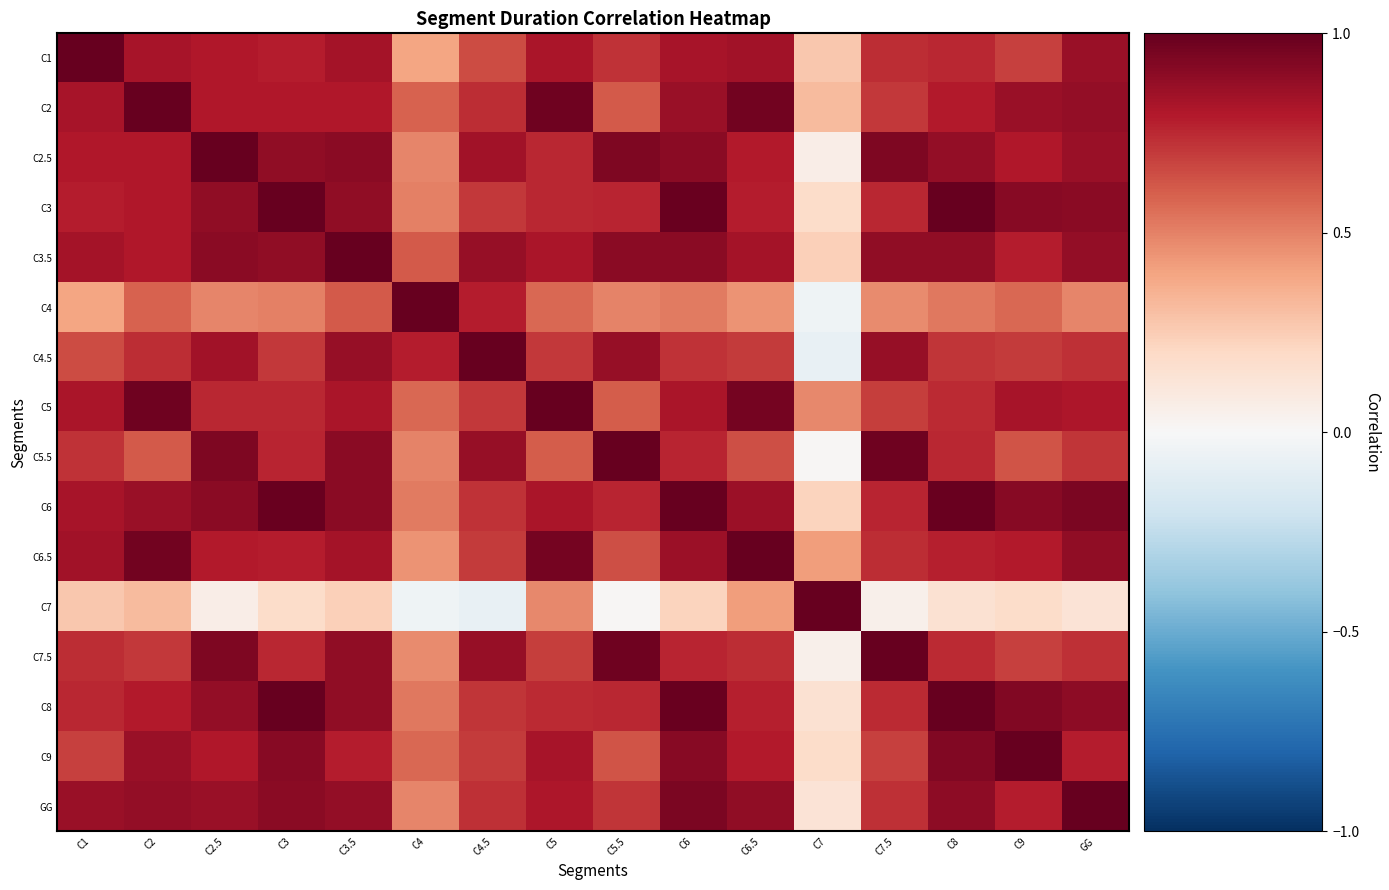

Rank the series by their maximum value, from highest to lowest.

C1, C2, C2.5, C3, C3.5, C4, C4.5, C5, C5.5, C6, C7.5, C9, GG, C8, C6.5, C7